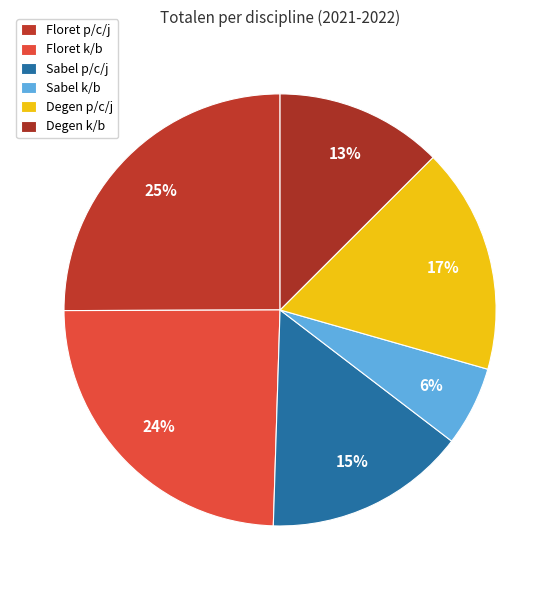

How many slices are in this pie chart?

6